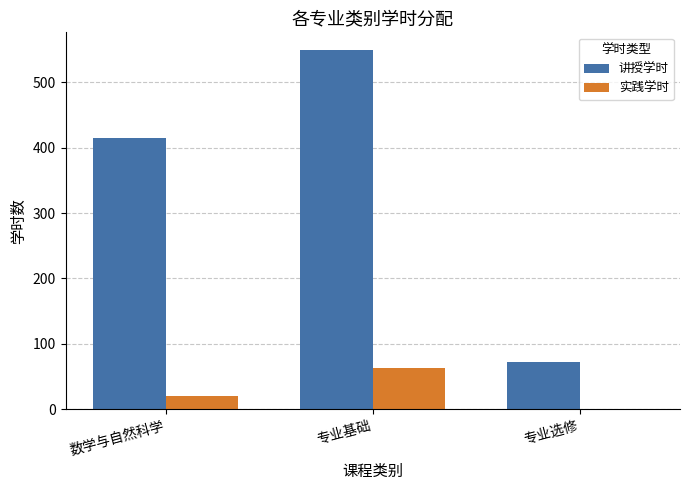

How many data points does each series have?

3